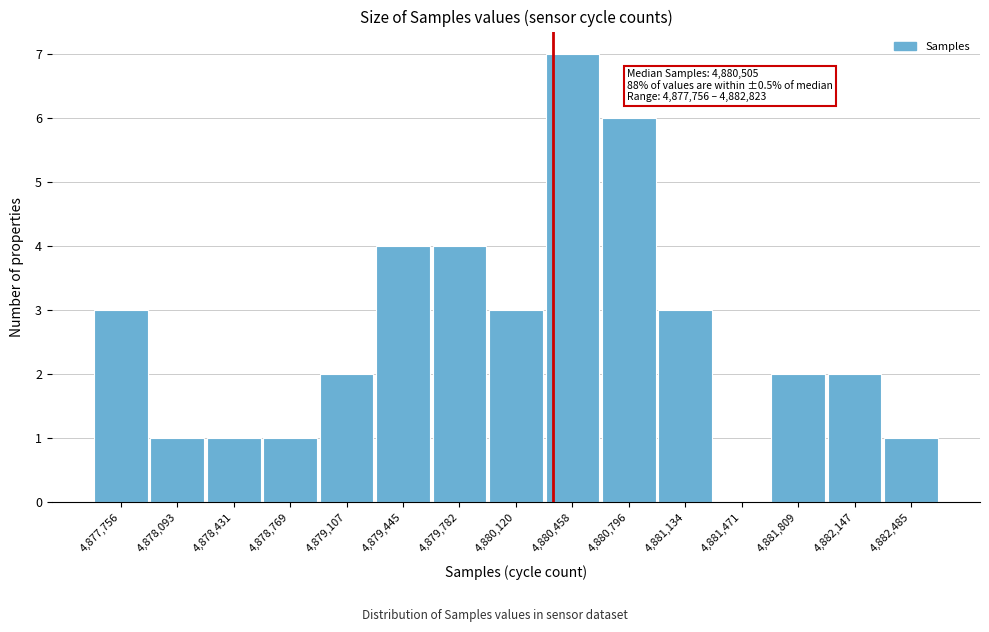

Reading right to left, extract all data points from this chart.

4,882,485=1	4,882,147=2	4,881,809=2	4,881,471=0	4,881,134=3	4,880,796=6	4,880,458=7	4,880,120=3	4,879,782=4	4,879,445=4	4,879,107=2	4,878,769=1	4,878,431=1	4,878,093=1	4,877,756=3